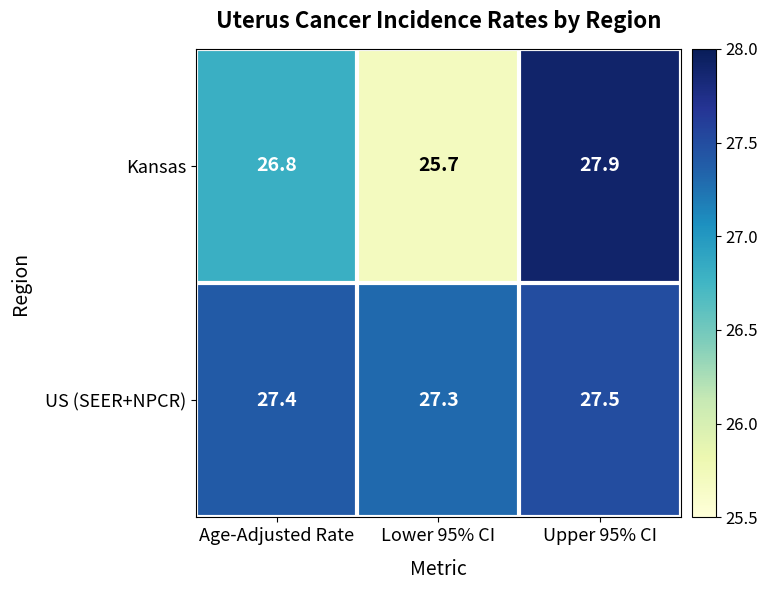

The US (SEER+NPCR) series shows 27.4 at Age-Adjusted Rate. True or false?

True